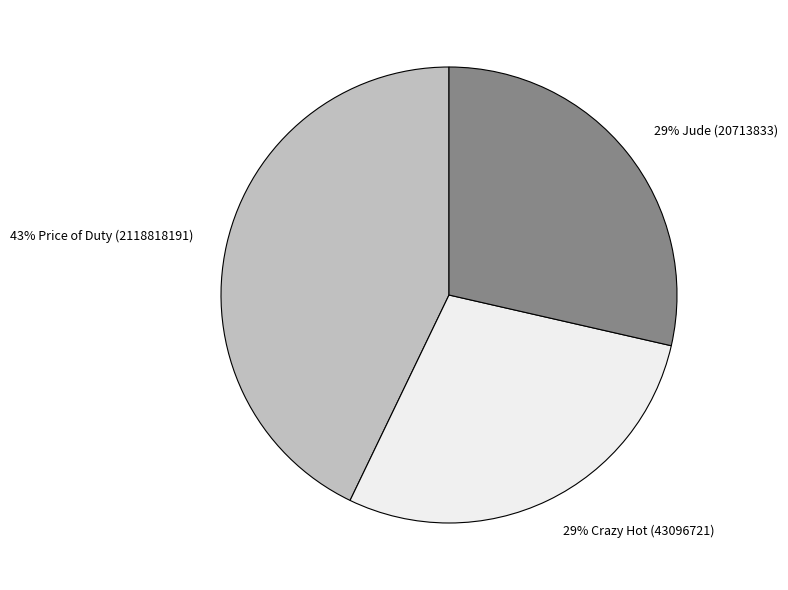

Does any single category account for the majority?

No